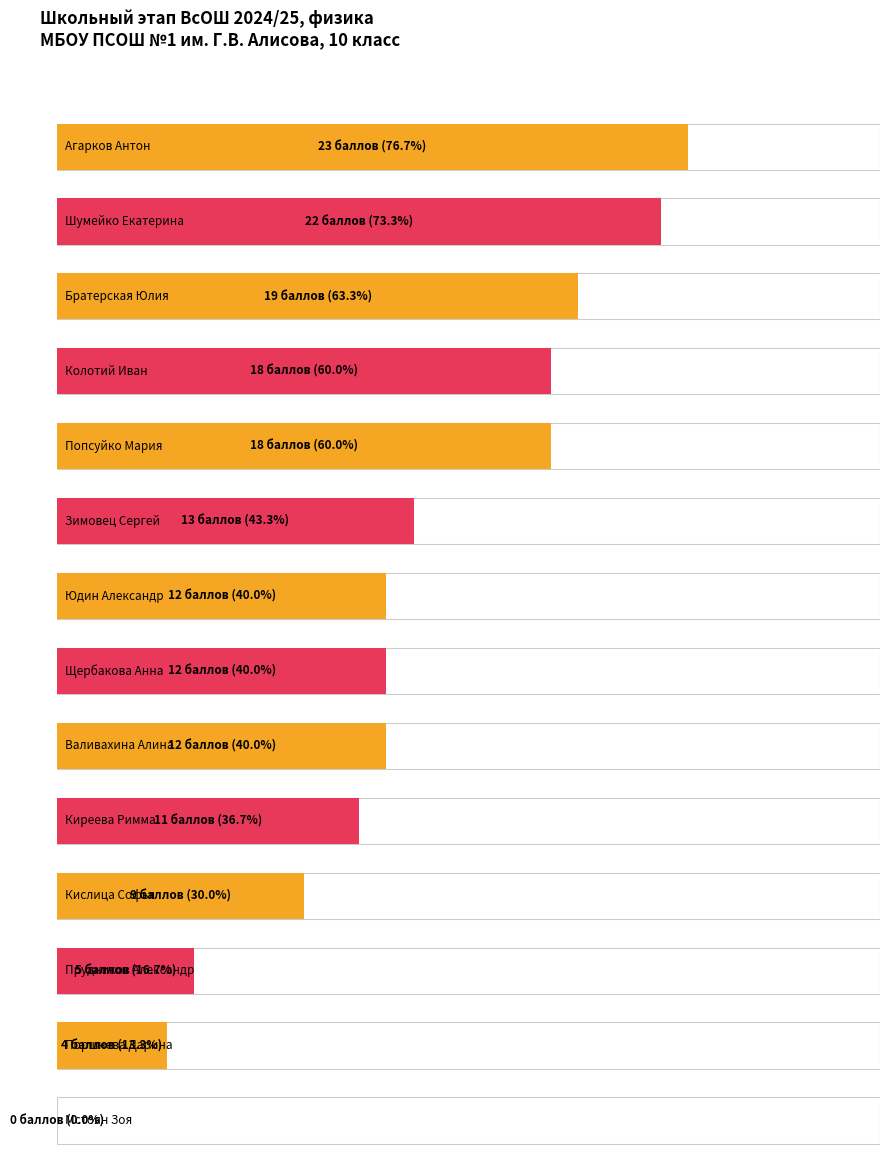

Which category has the lowest value across all series?

Мстоян Зоя